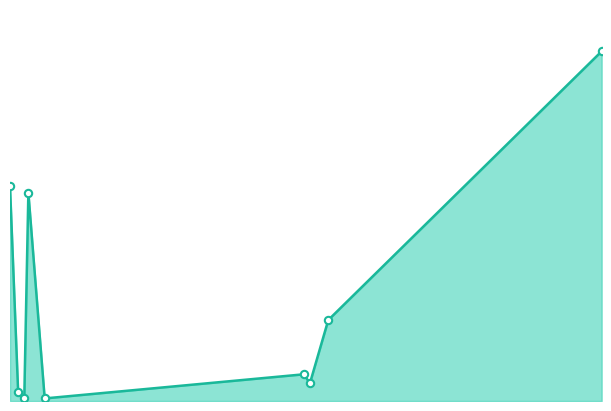

Does the chart have visible grid lines?

No